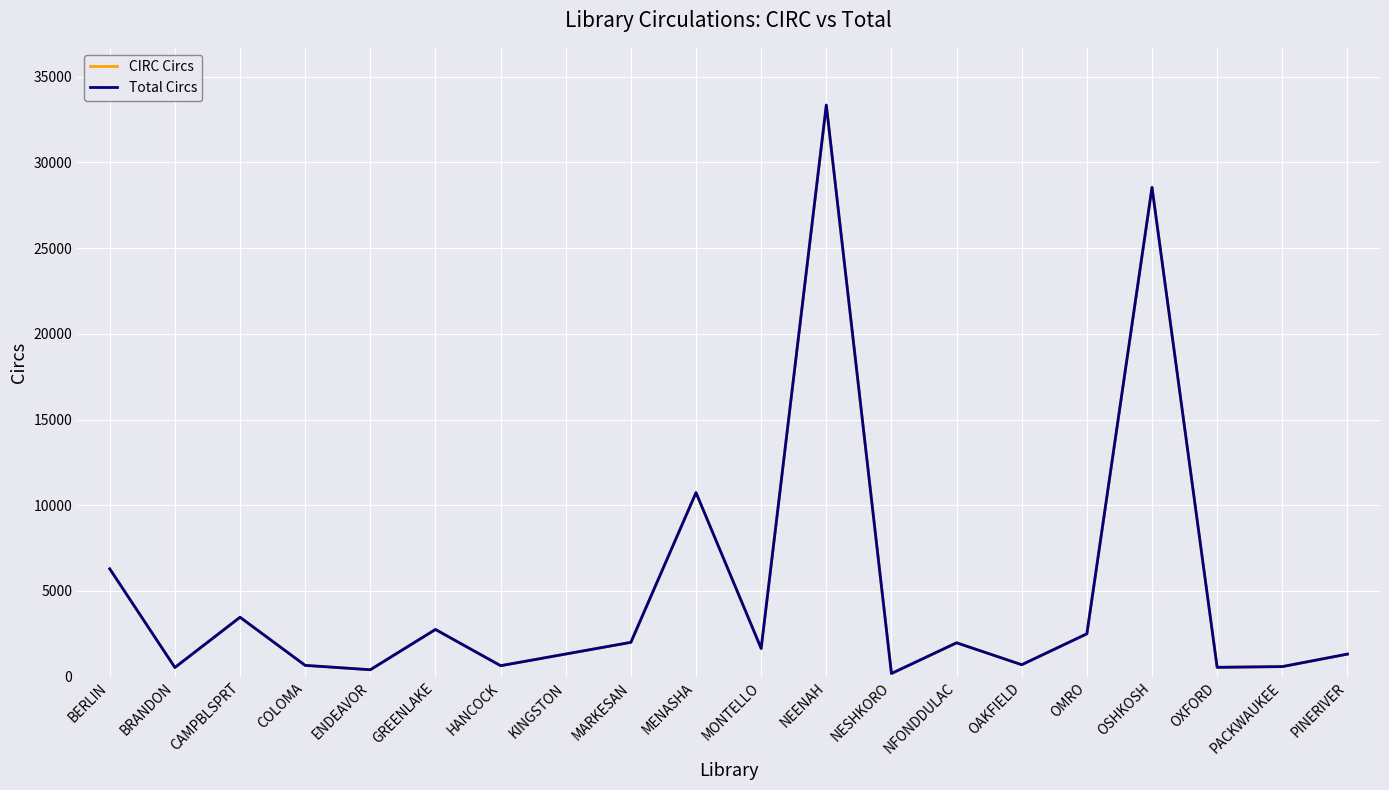

At which label does CIRC Circs reach its peak?

NEENAH